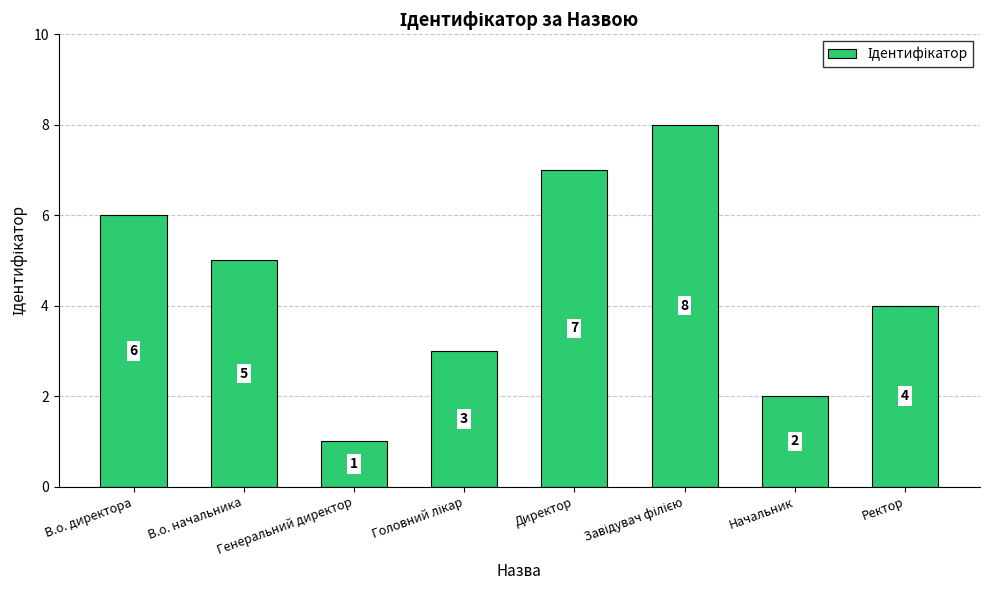

What is the value of the 3rd bar from the left?

1